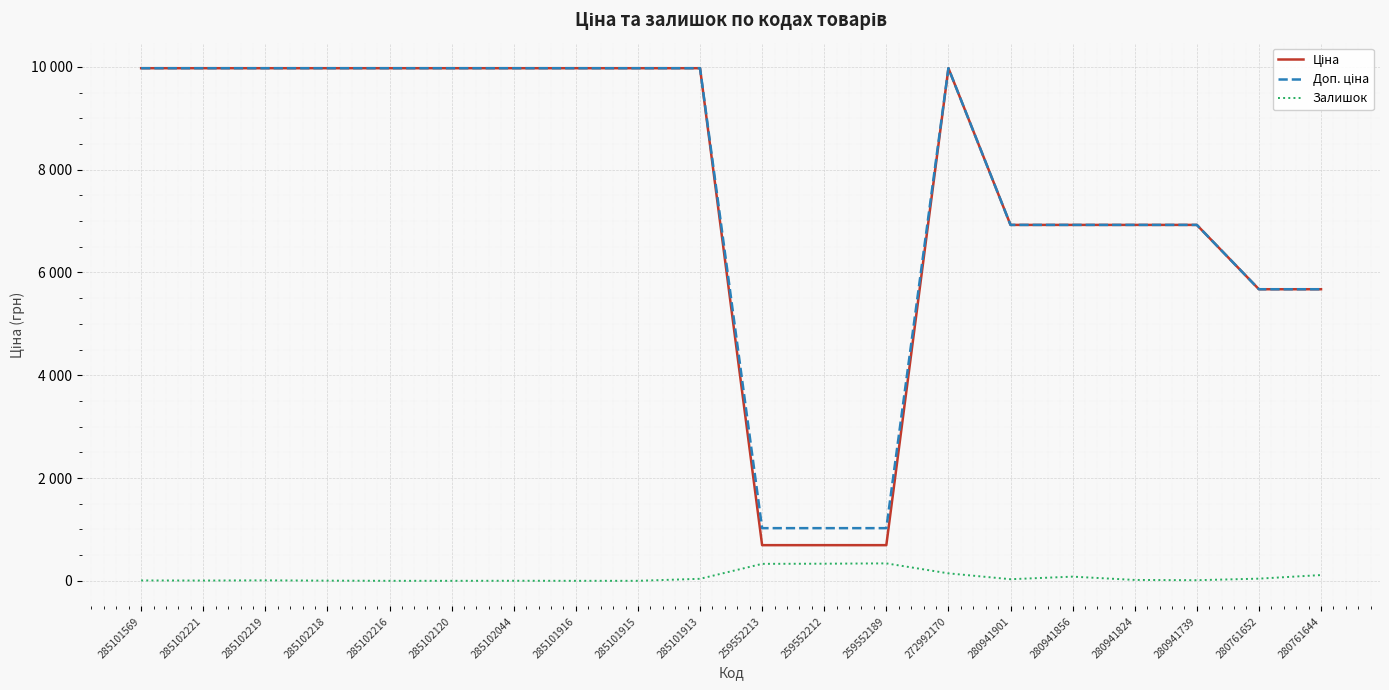

At 285101569, list the series in order from smallest to largest.

Залишок, Ціна, Доп. ціна